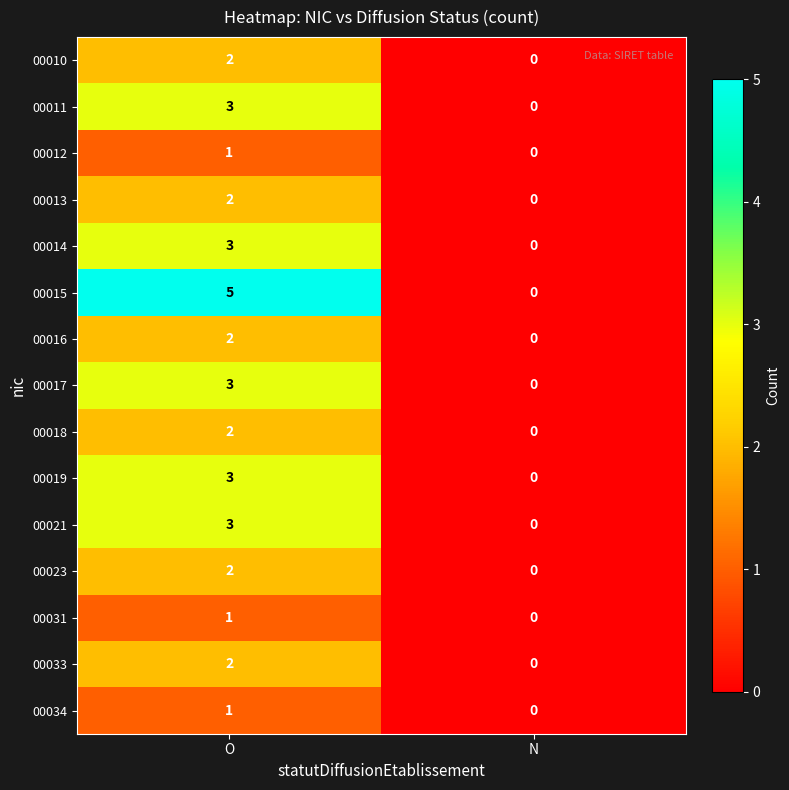

List the labels in order of 00023 value, smallest first.

N, O